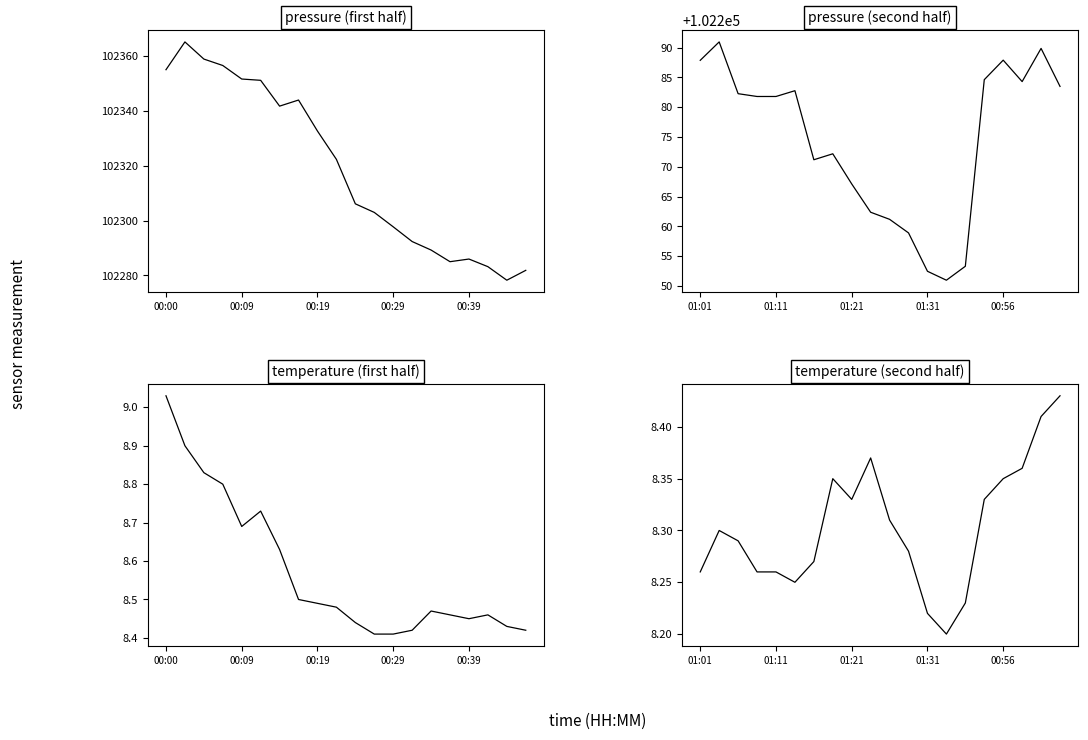

What is the minimum value shown in the chart?

8.2